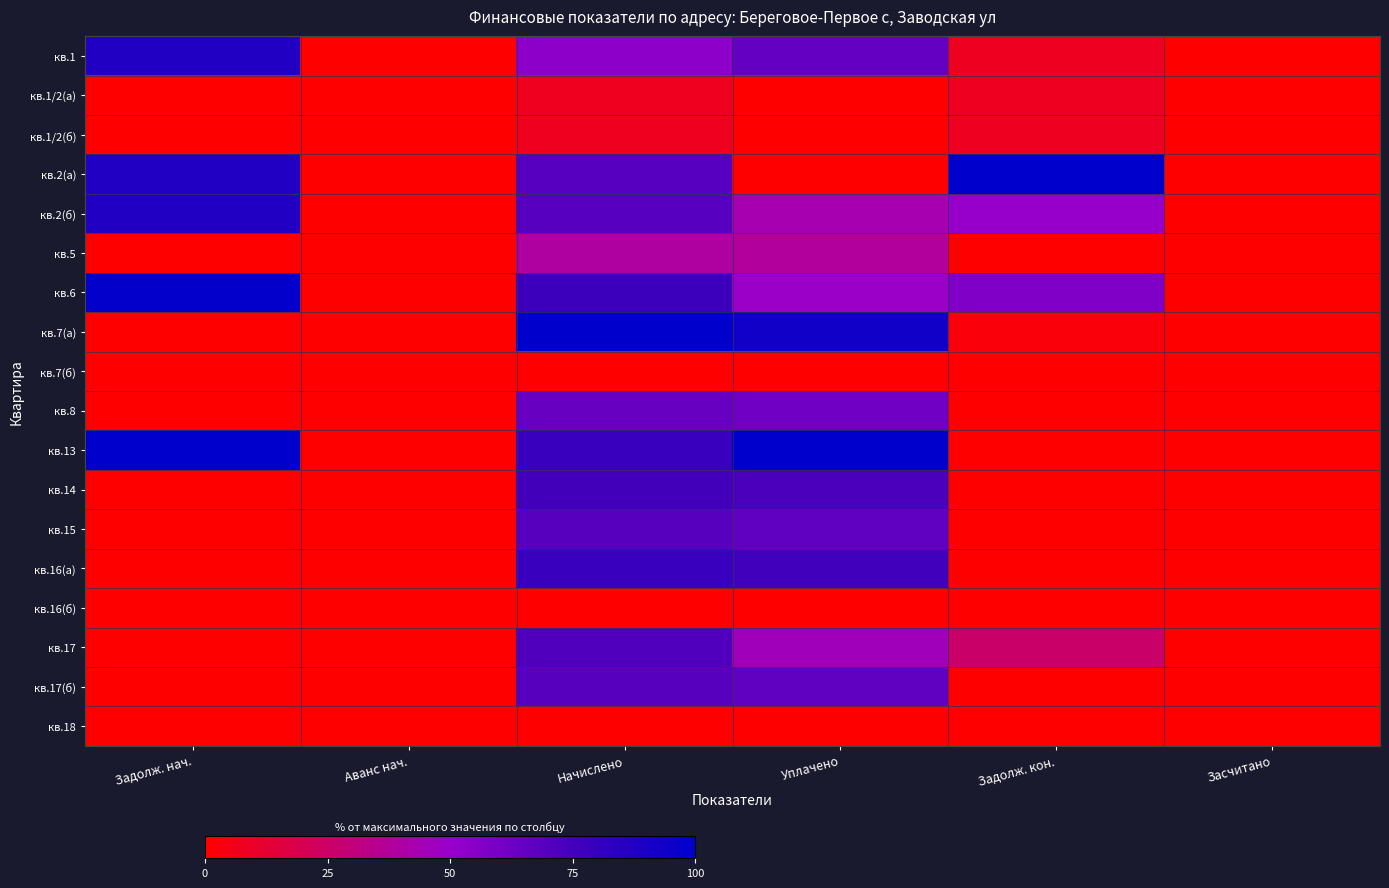

At Начислено, list the series in order from largest to smallest.

кв.7(а), кв.13, кв.16(а), кв.6, кв.14, кв.17, кв.15, кв.17(б), кв.2(а), кв.2(б), кв.8, кв.1, кв.5, кв.1/2(а), кв.1/2(б), кв.7(б), кв.16(б), кв.18